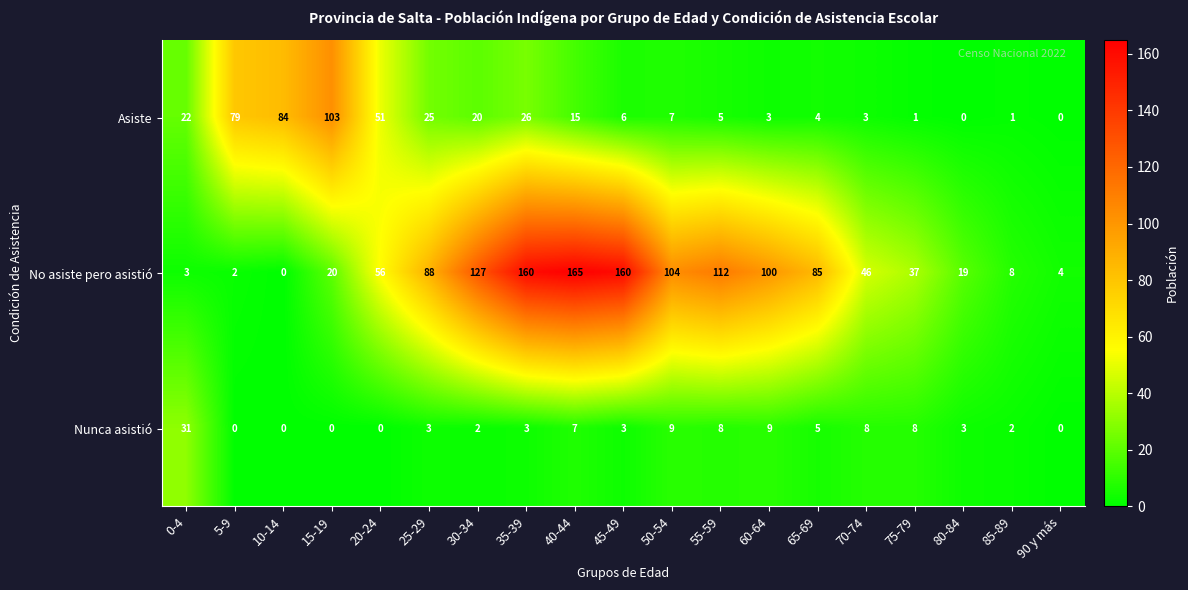

The No asiste pero asistió series shows 0 at 10-14. True or false?

True